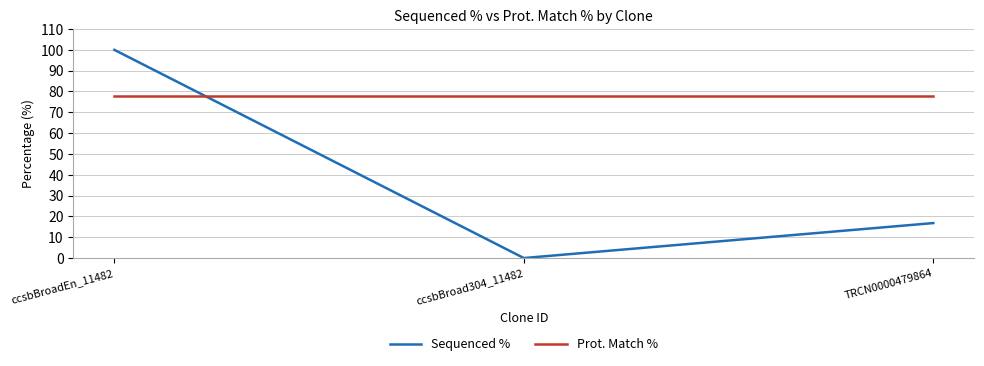

Is the value of Sequenced % at TRCN0000479864 greater than the value of Prot. Match % at ccsbBroadEn_11482?

No